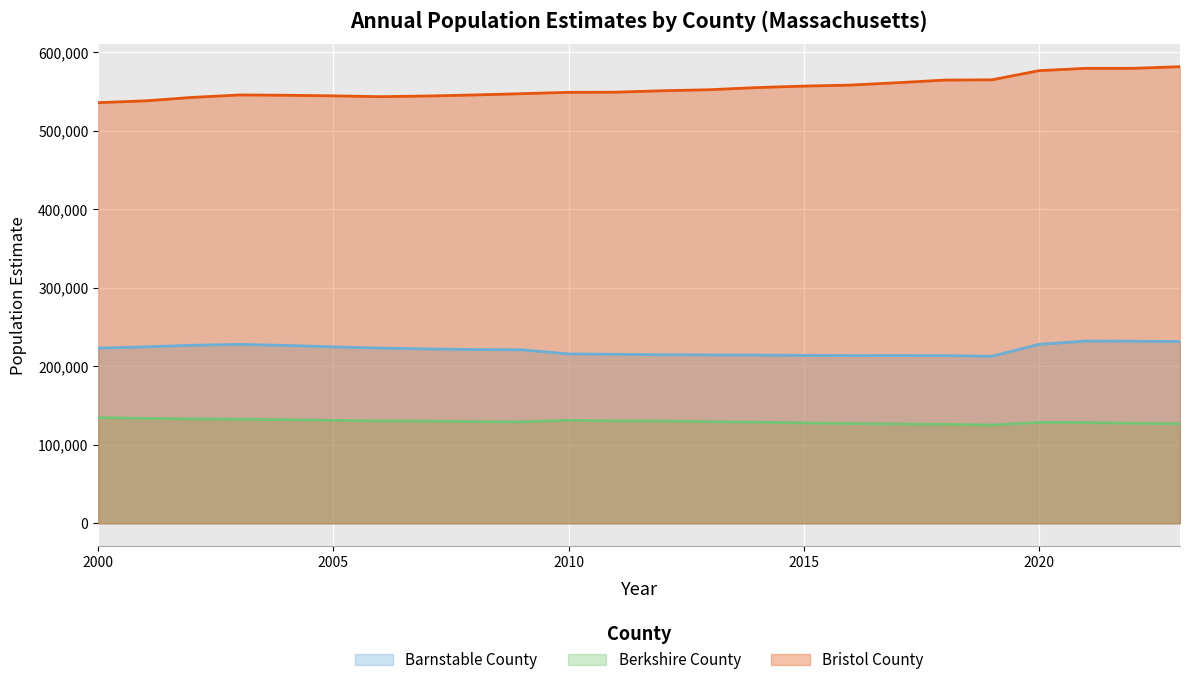

At which label does Barnstable County first exceed 222246?

2000